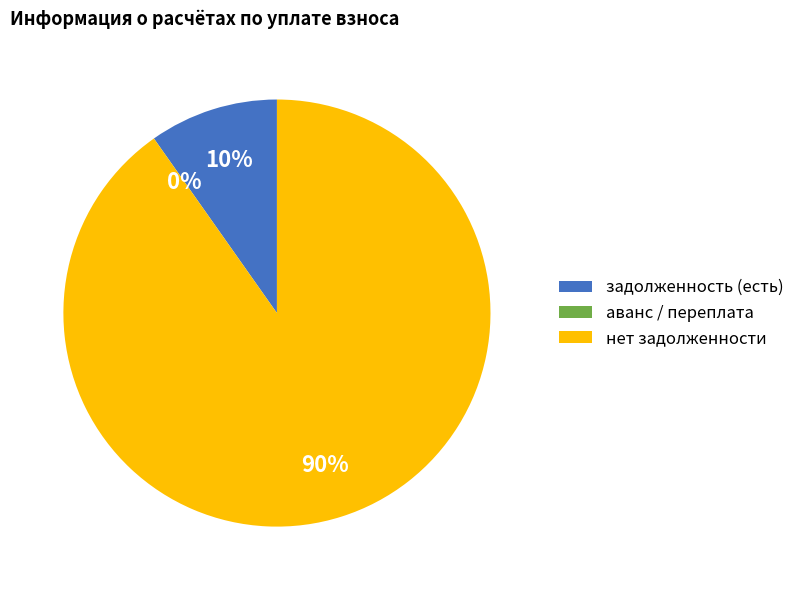

Which has a higher value, задолженность (есть) or нет задолженности?

нет задолженности